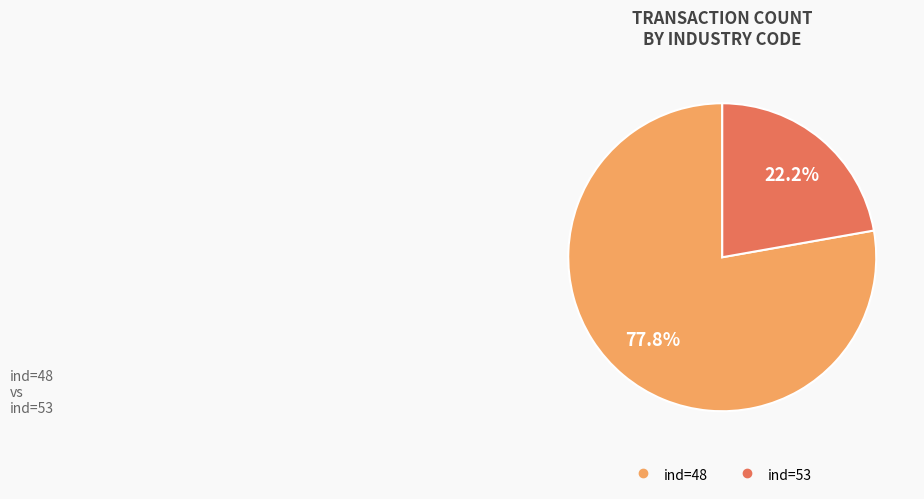

Is there a majority slice in this chart?

Yes